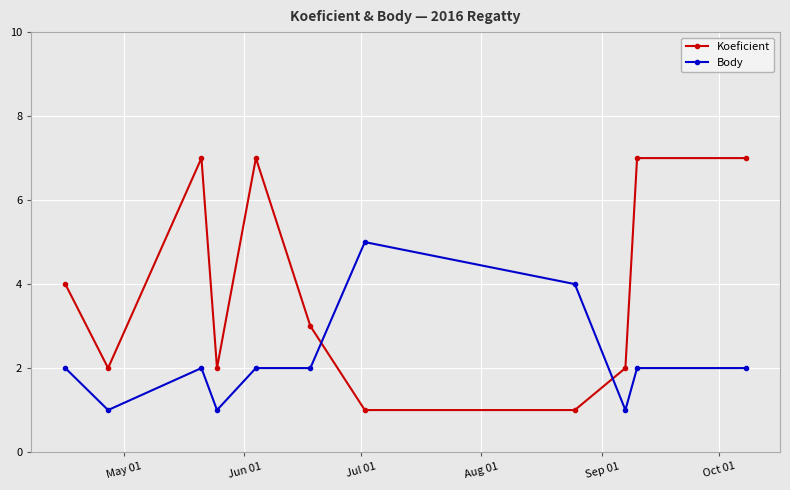

Which series ends up on top after the final intersection of Koeficient and Body?

Koeficient